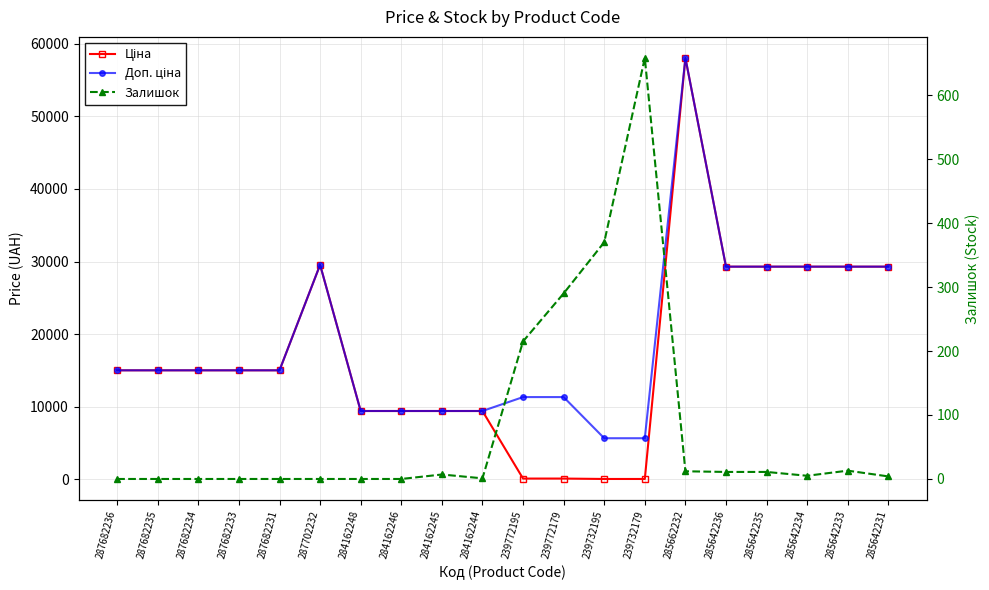

Read the Ціна value at 285642233.

29294.9